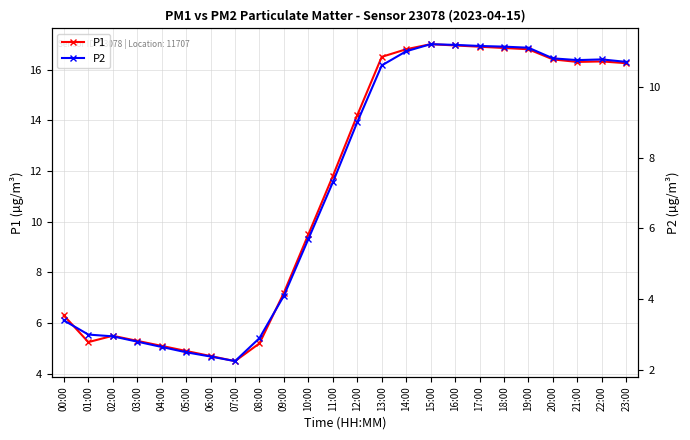

What is the difference between the P2 values at 15:00 and 18:00?

0.1